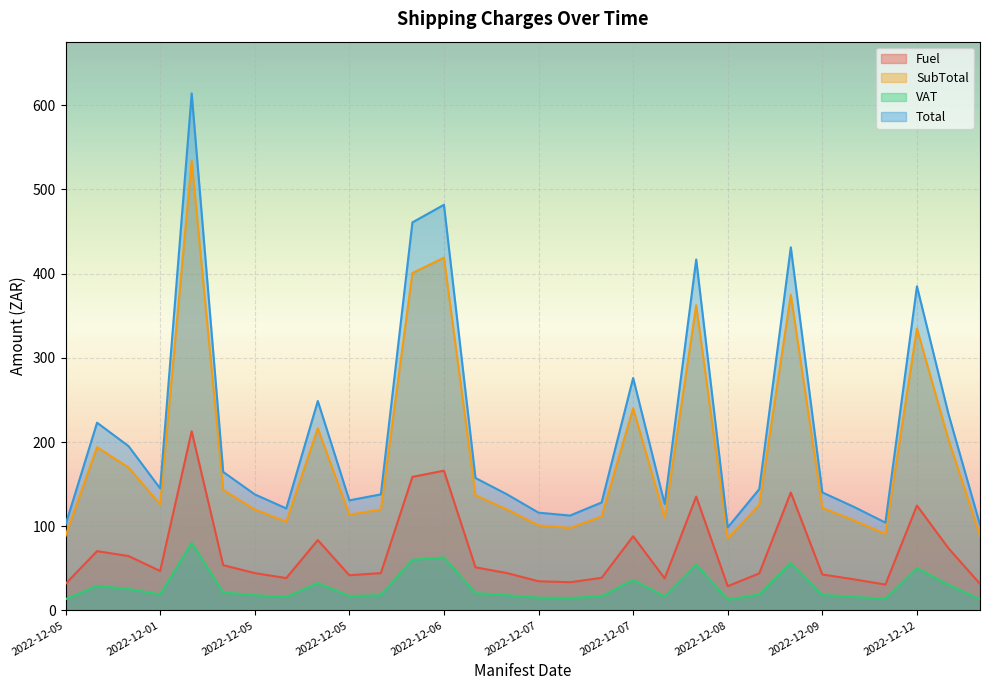

The SubTotal series shows 119.8 at 2022-12-06. True or false?

True